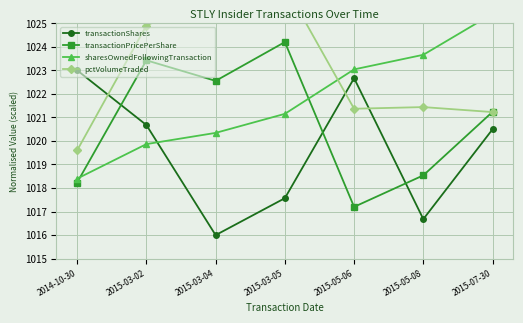

List the series in order of their overall mean, highest first.

pctVolumeTraded, sharesOwnedFollowingTransaction, transactionPricePerShare, transactionShares